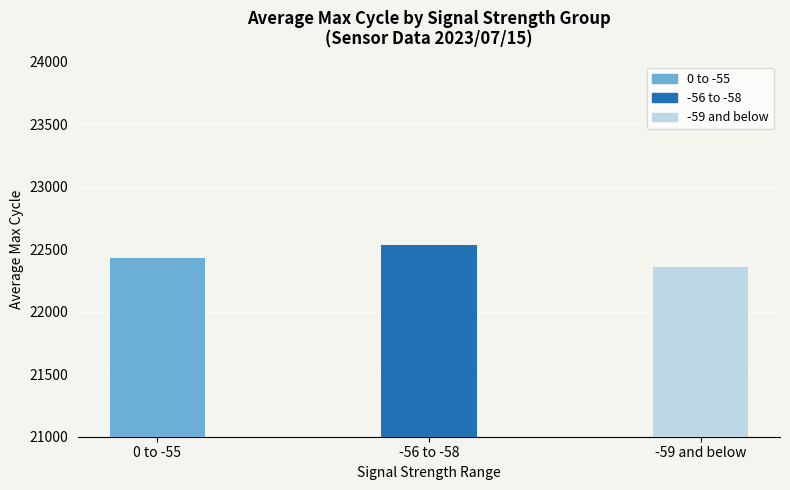

What is the sum of all values?

67313.5